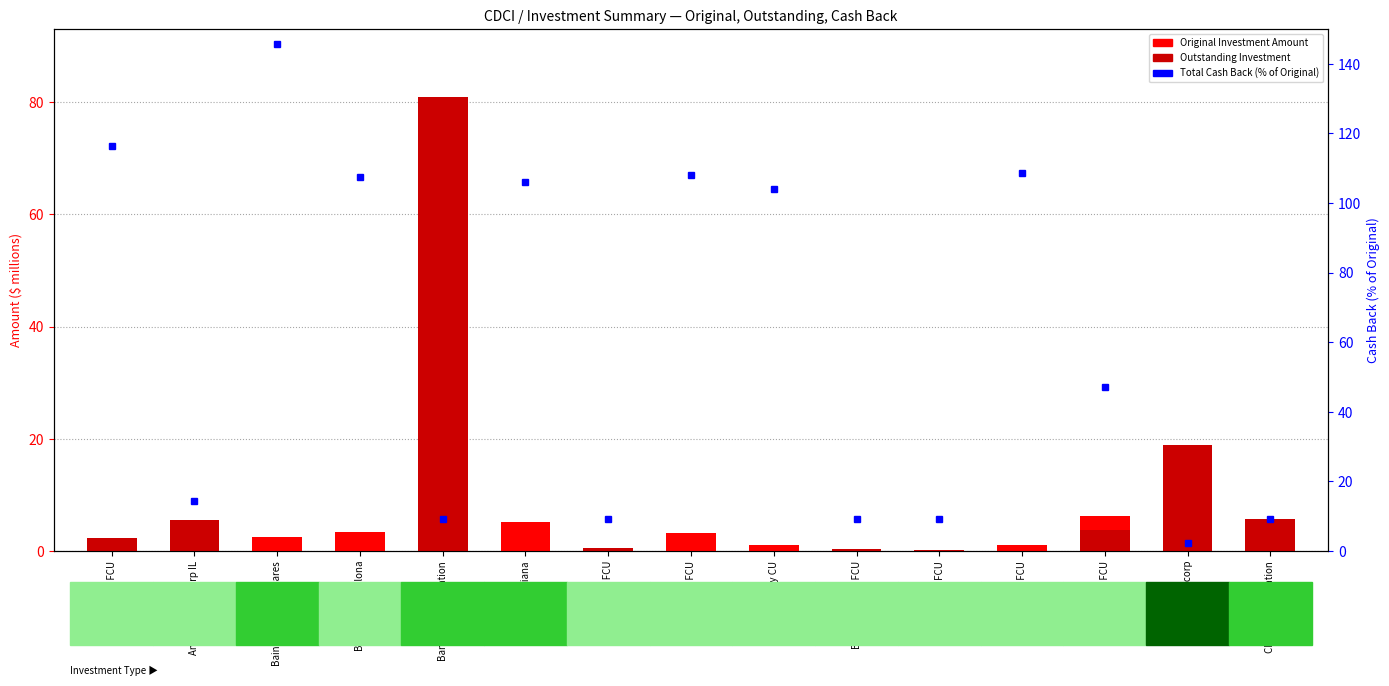

Does the chart contain any negative values?

No